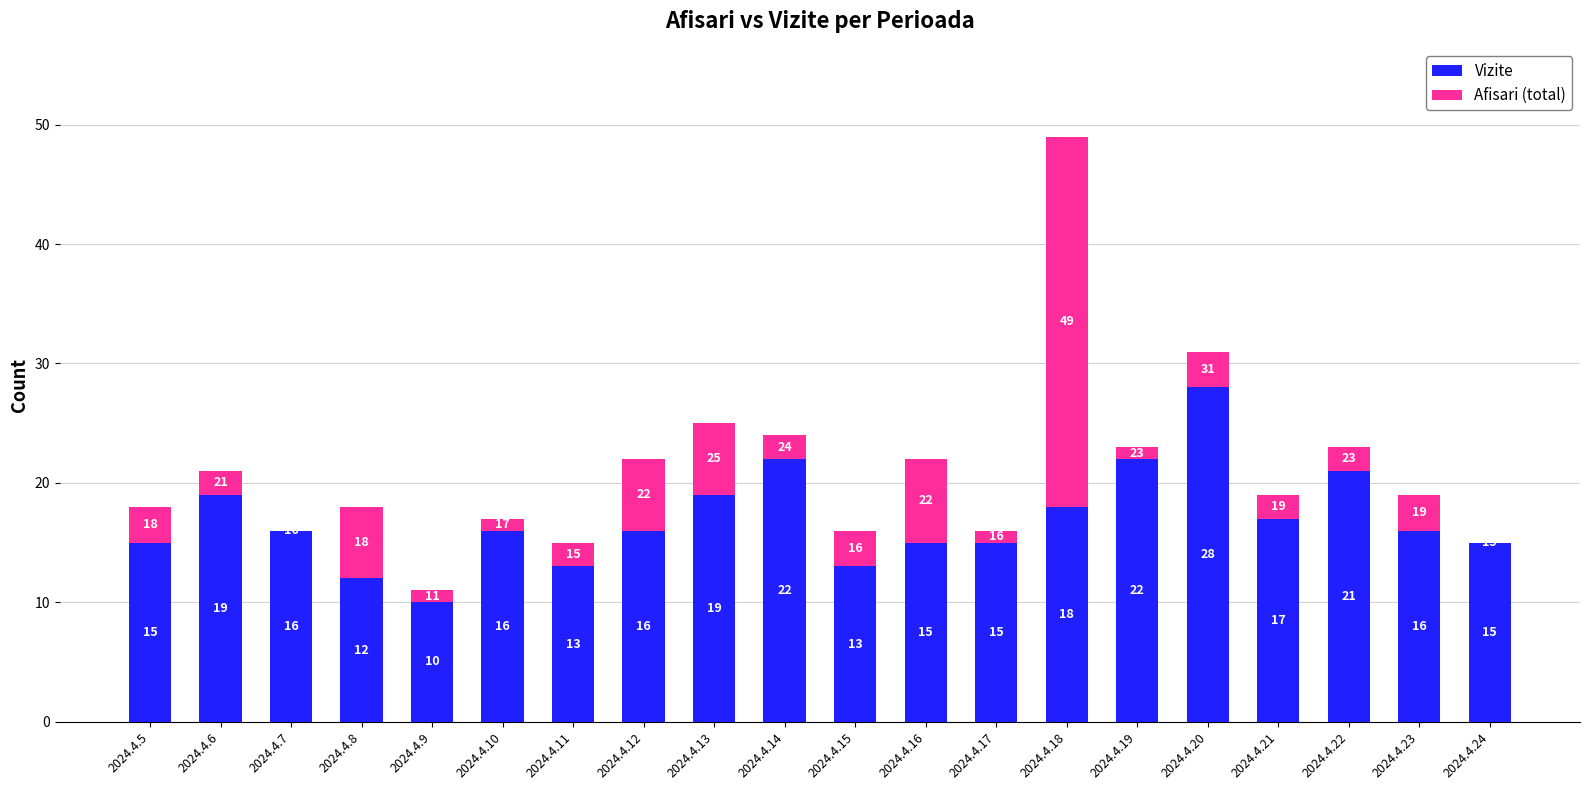

The Vizite series shows 12 at 2024.4.8. True or false?

True